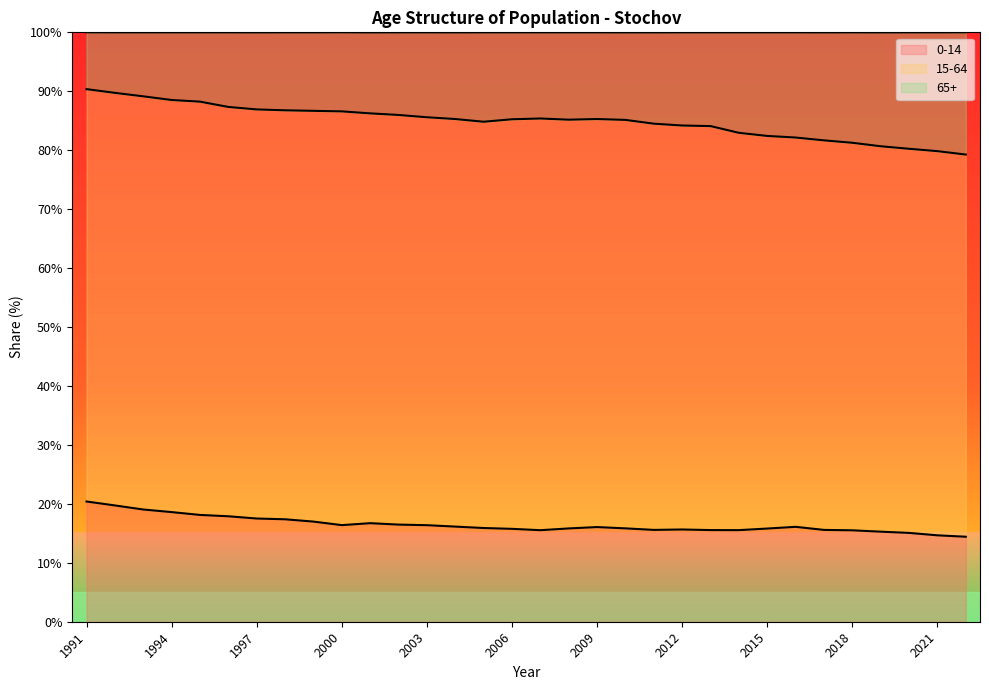

True or false: 65+ and 0-14 intersect in this chart.

False